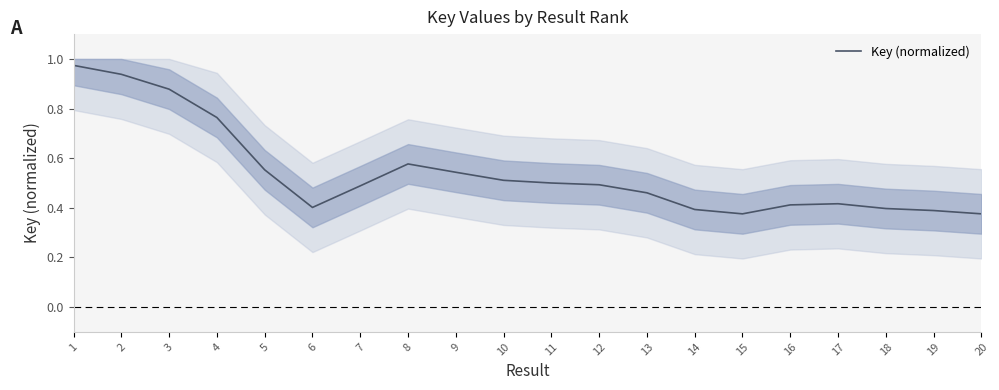

Reading left to right, extract all data points from this chart.

1.0	0.9	0.9	0.8	0.6	0.4	0.5	0.6	0.5	0.5	0.5	0.5	0.5	0.4	0.4	0.4	0.4	0.4	0.4	0.4